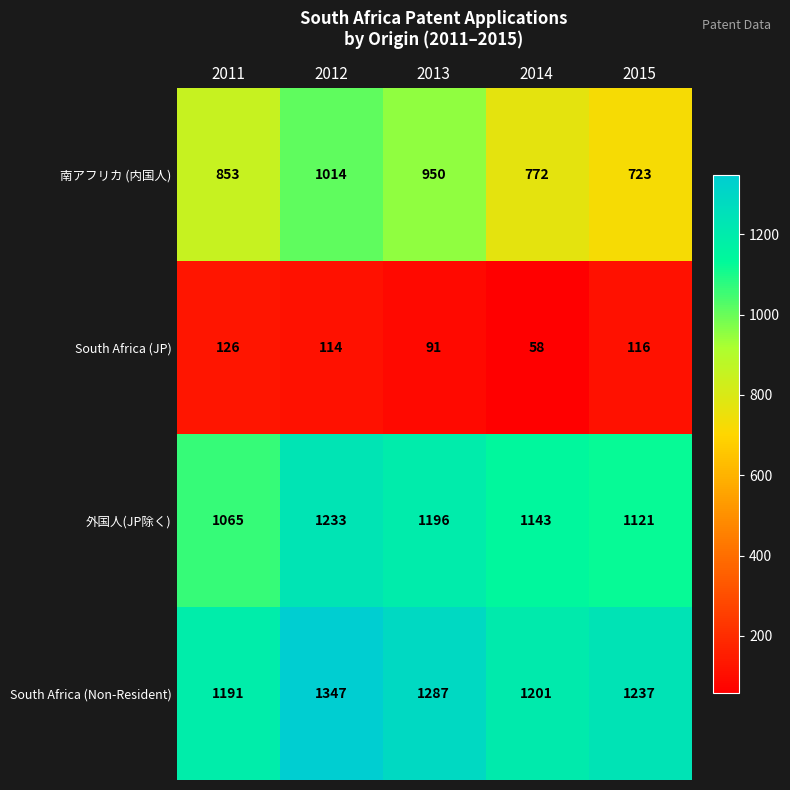

The 南アフリカ (内国人) series shows 950 at 2013. True or false?

True